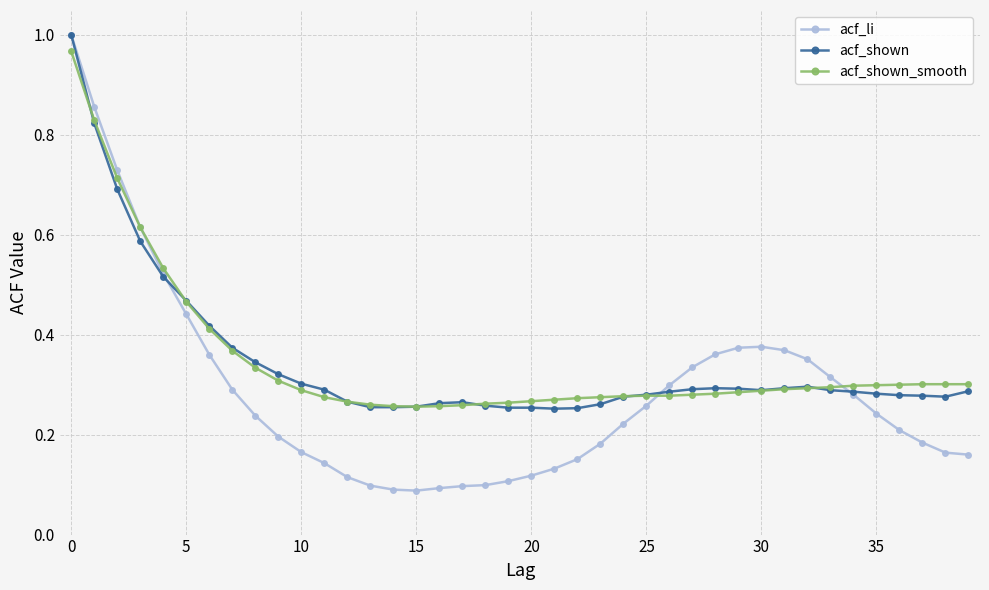

Which series has the widest spread of values?

acf_li